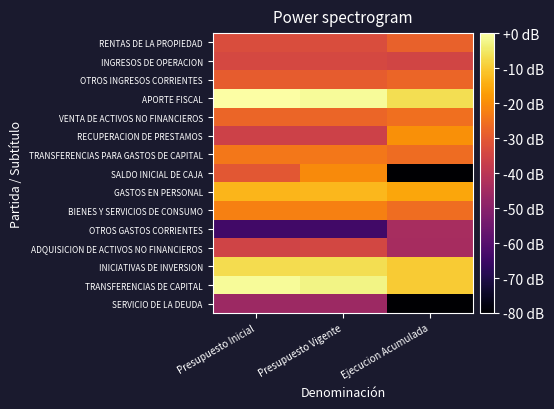

How many categories are shown in the chart?

3